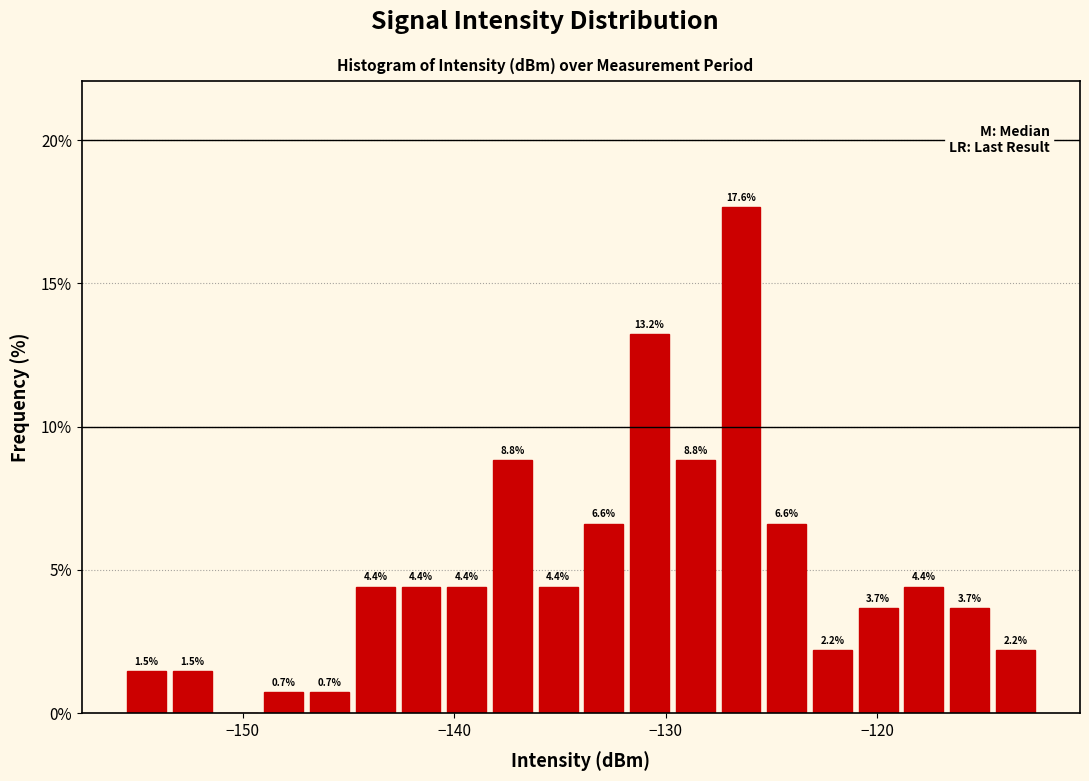

Around what value on the x-axis is the tallest bar? Give the approximate position of its centre, as read against the axis.

-126